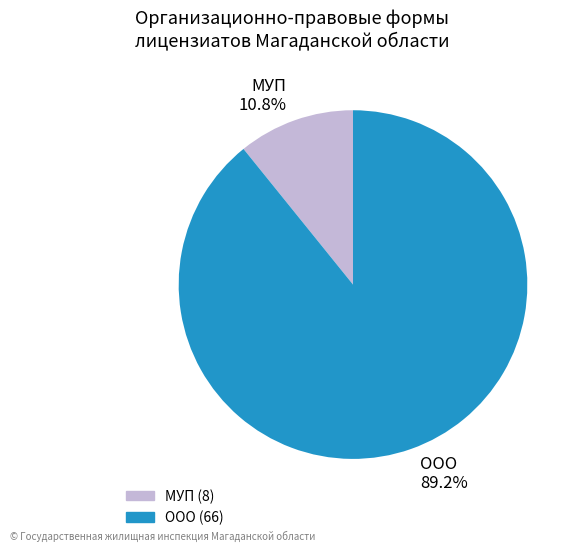

Does any single category account for the majority?

Yes